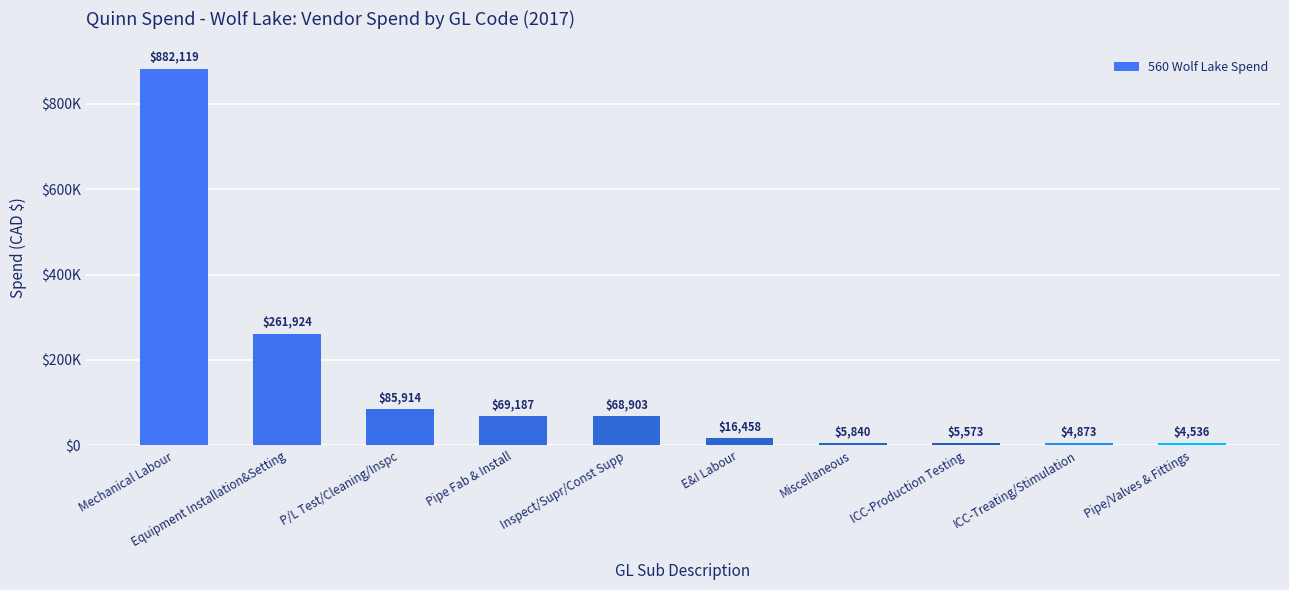

Does the chart contain any negative values?

No